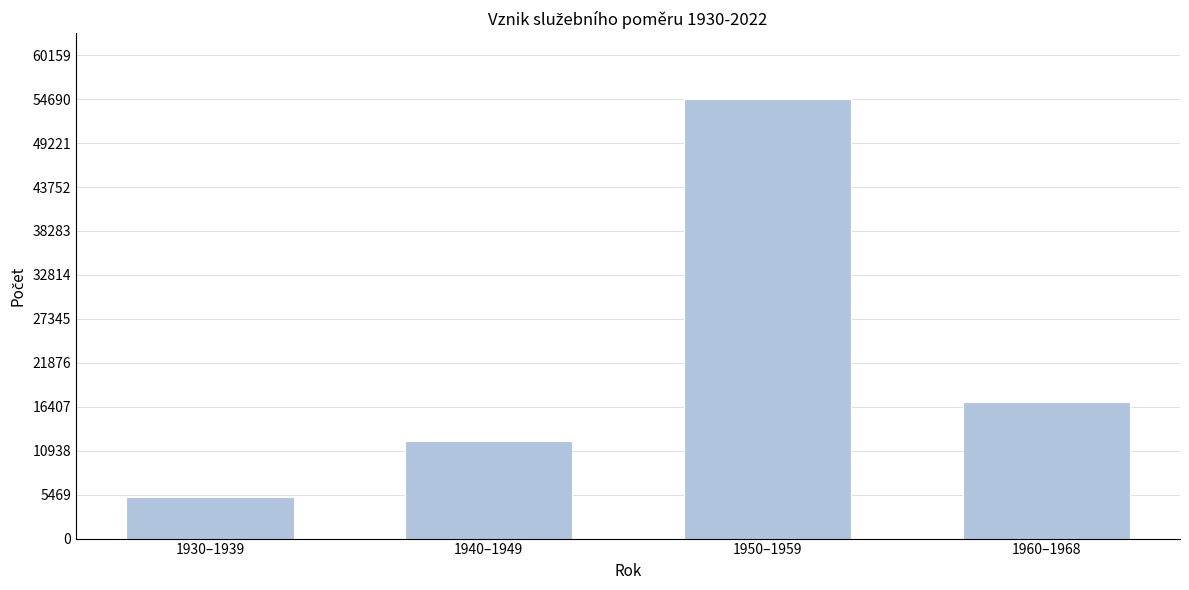

Reading left to right, list all the values displayed in this chart.

1930–1939=5165	1940–1949=12104	1950–1959=54693	1960–1968=17027